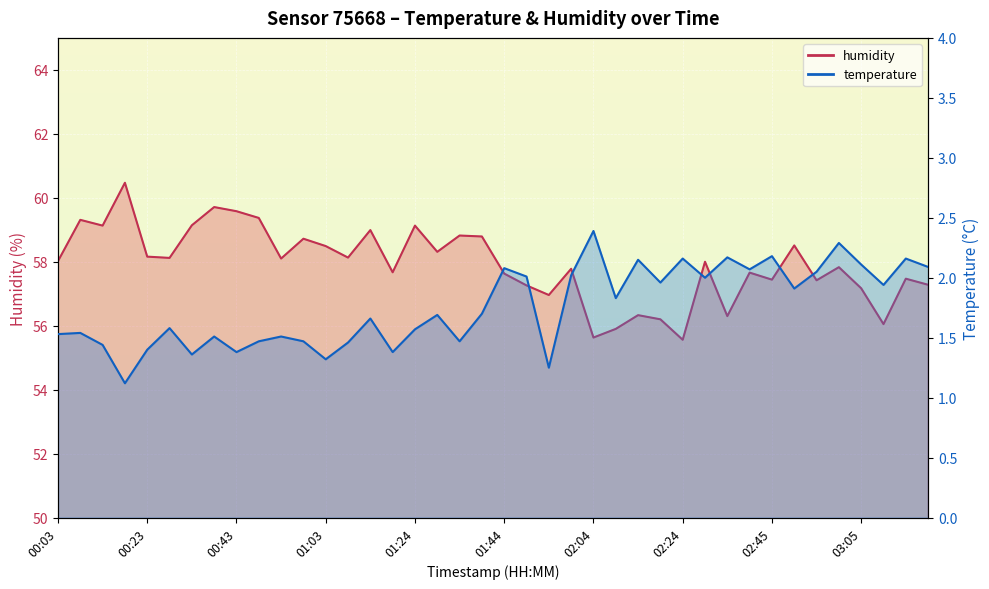

Is the value of temperature at 01:39 greater than the value of humidity at 02:40?

No